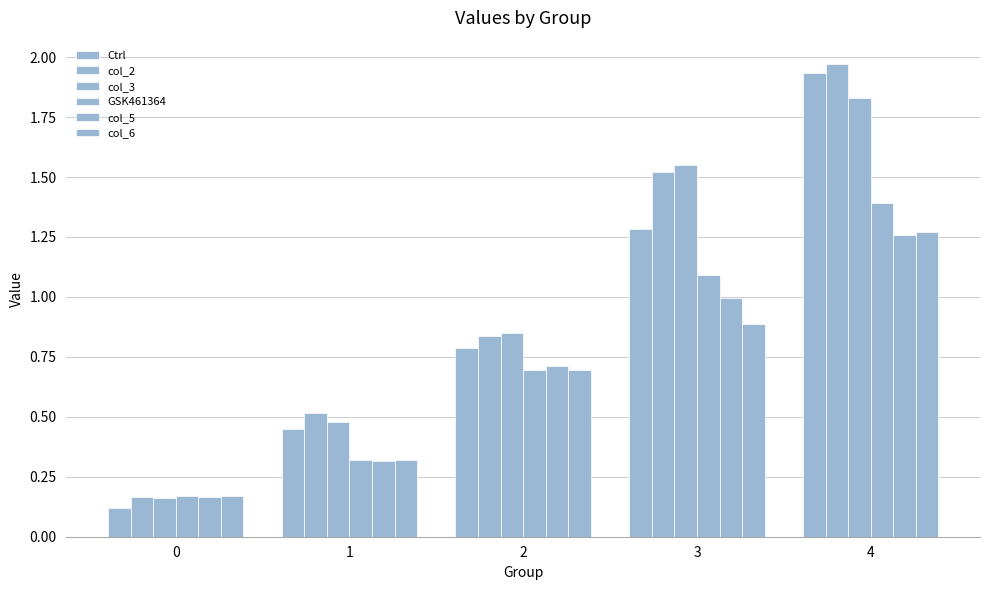

True or false: col_3 has a value of 0.2 at 0.

True